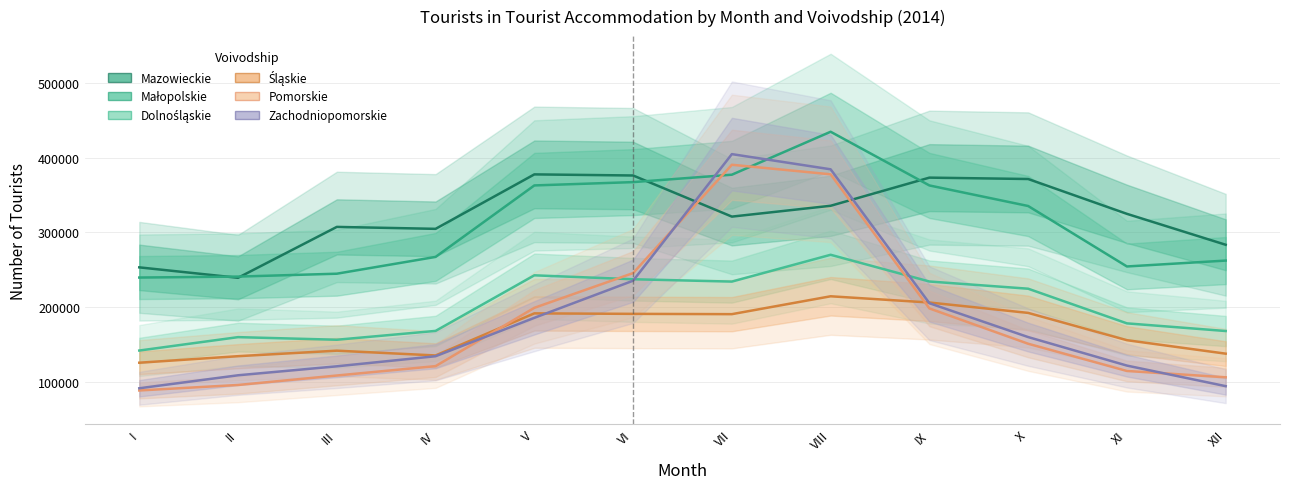

Does the chart display data point markers on the line(s)?

No